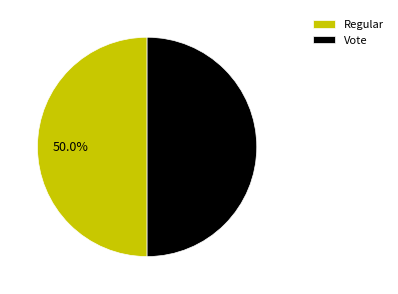

Do Vote and Regular together represent more than half of the pie?

Yes